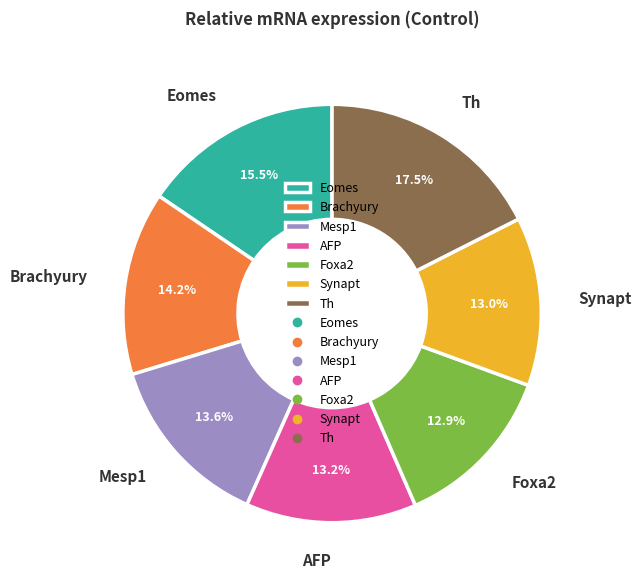

Is there a majority slice in this chart?

No